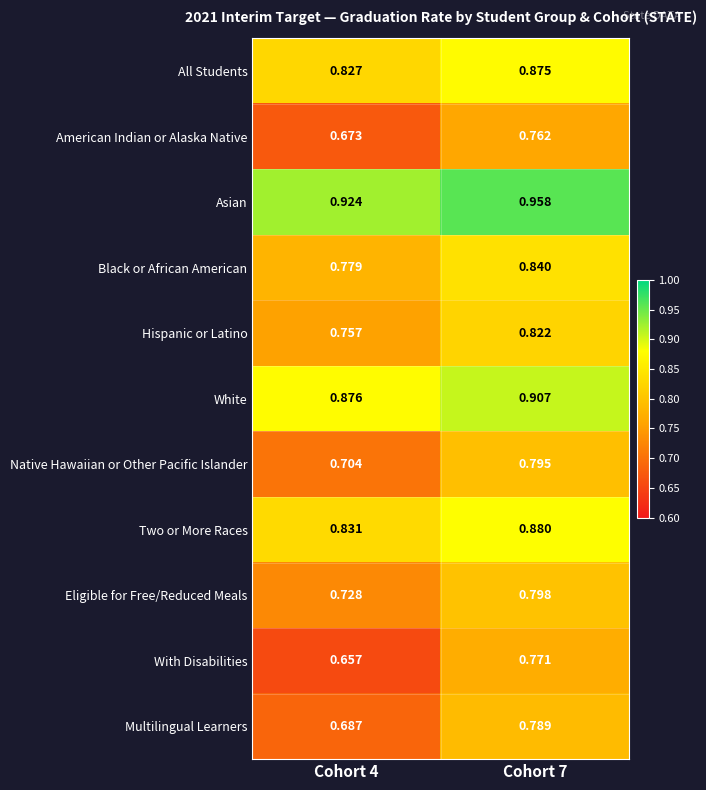

Is the value of Asian at Cohort 4 greater than the value of Black or African American at Cohort 7?

Yes